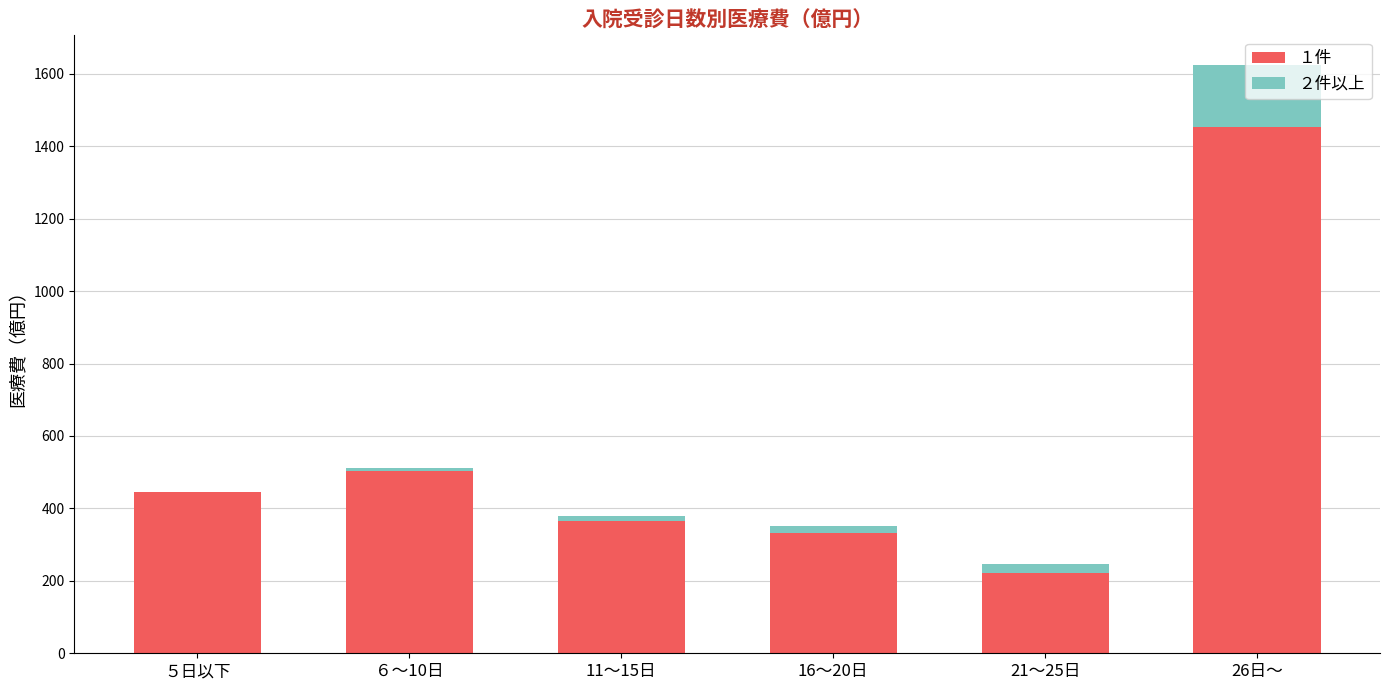

At which label does １件 reach its peak?

26日～